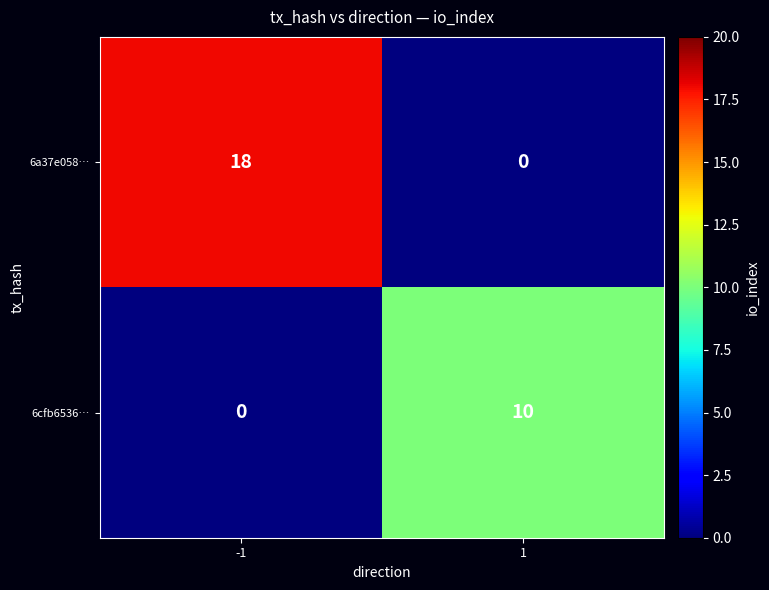

List the series in order of their peak value, lowest first.

6cfb6536…, 6a37e058…